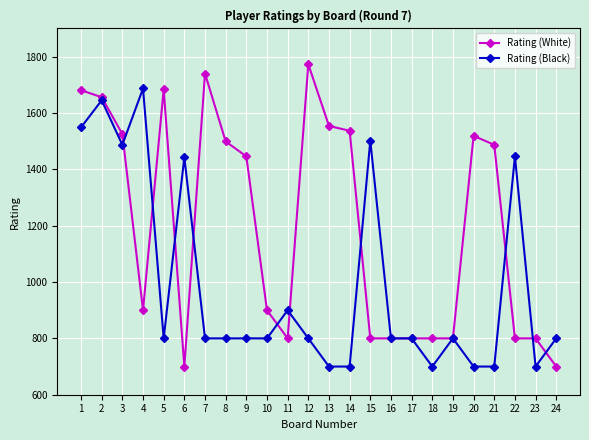

Which series has the widest spread of values?

Rating (White)